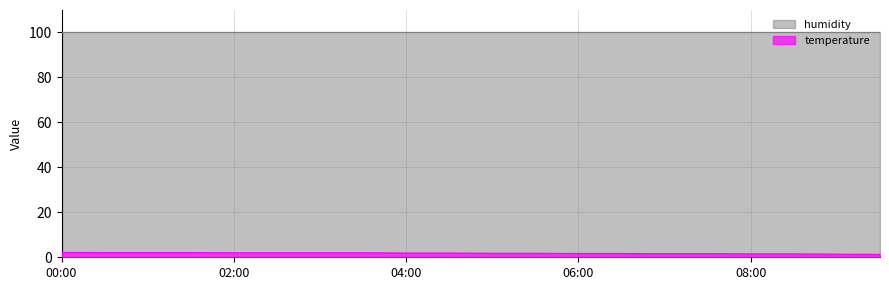

True or false: temperature has a value of 1.7 at 04:00.

True